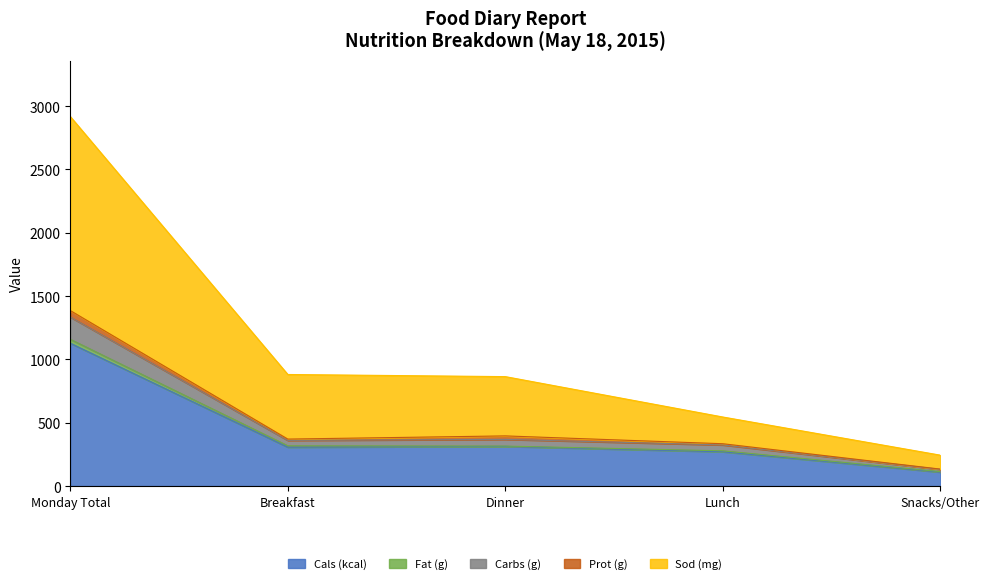

What is the label of the 2nd point from the left?

Breakfast